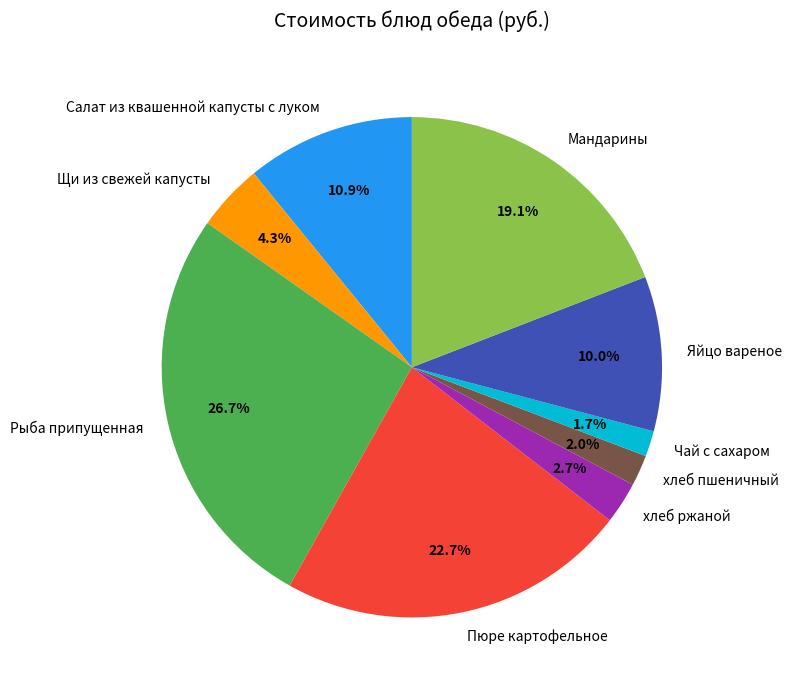

Between Пюре картофельное and хлеб ржаной, which is larger?

Пюре картофельное